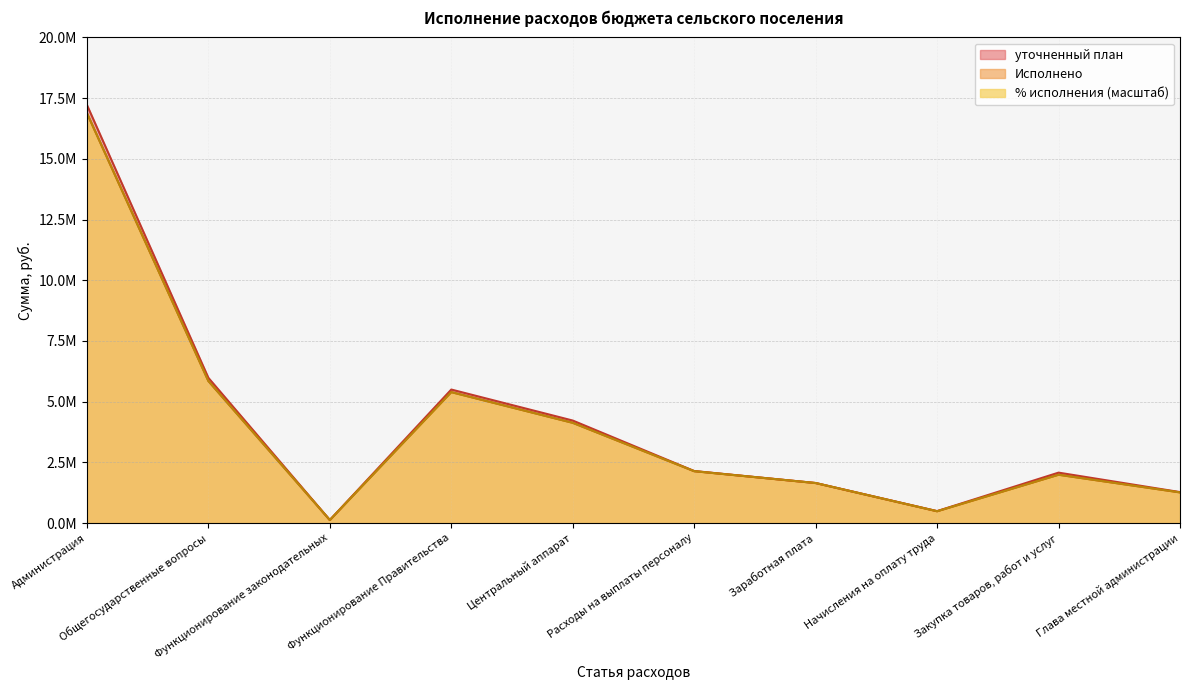

Where does the Исполнено series first go above 2137777?

Администрация